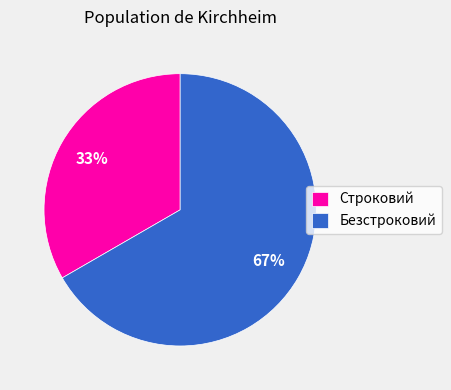

Which category accounts for the majority?

Безстроковий